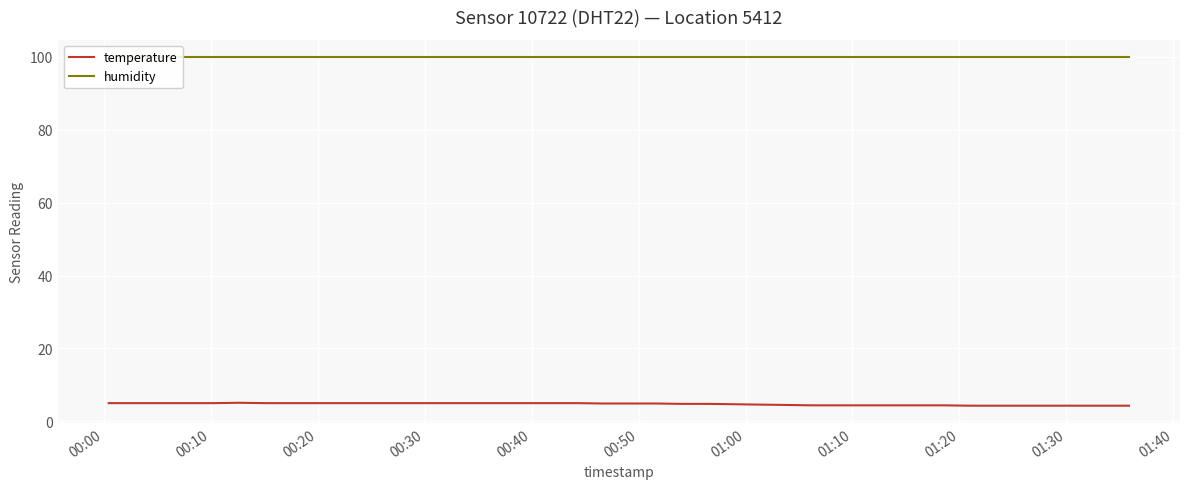

What is the minimum value for temperature?

4.3